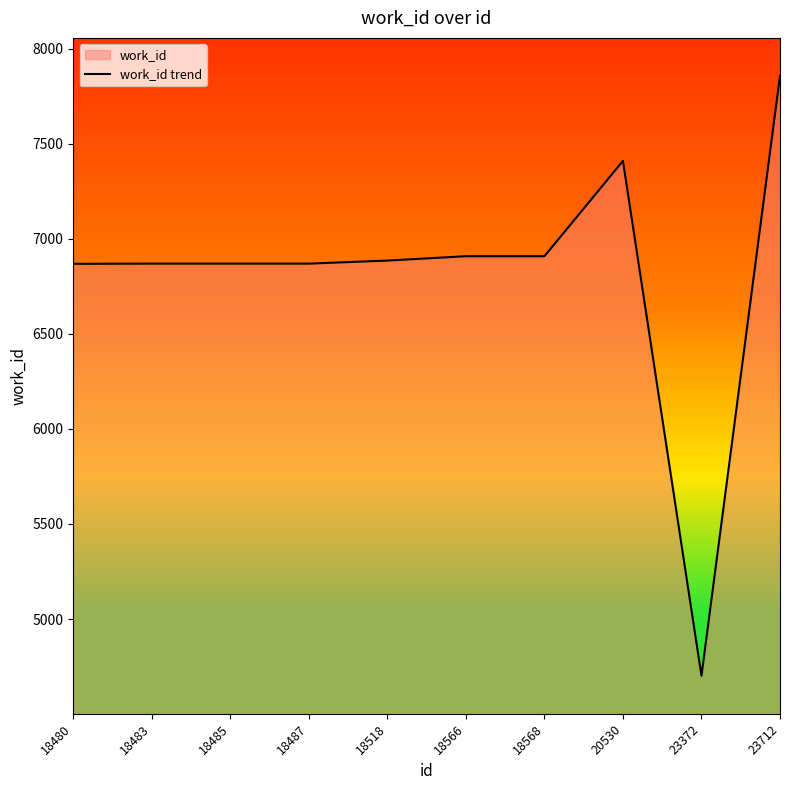

What is the smallest value displayed?

4702